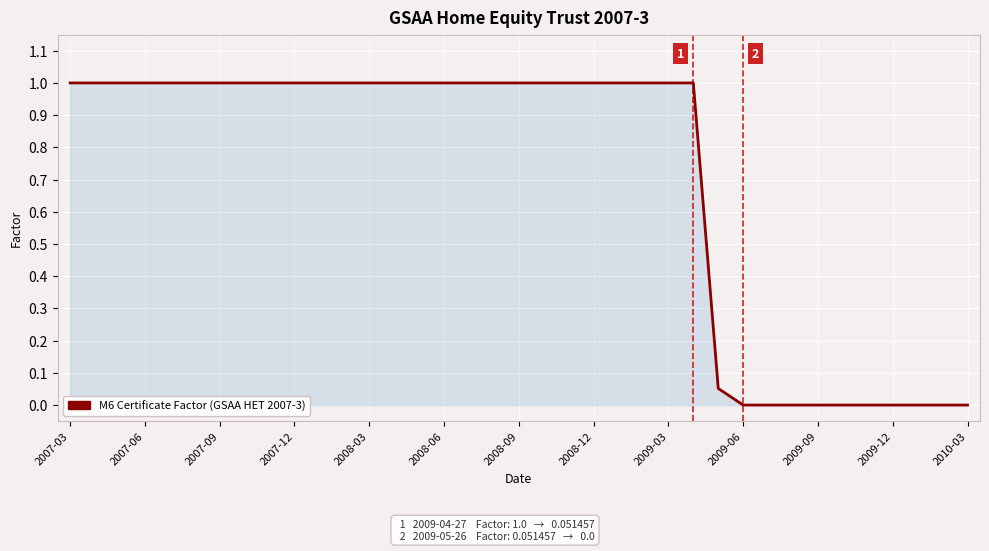

What is the difference between the maximum and minimum values?

1.0